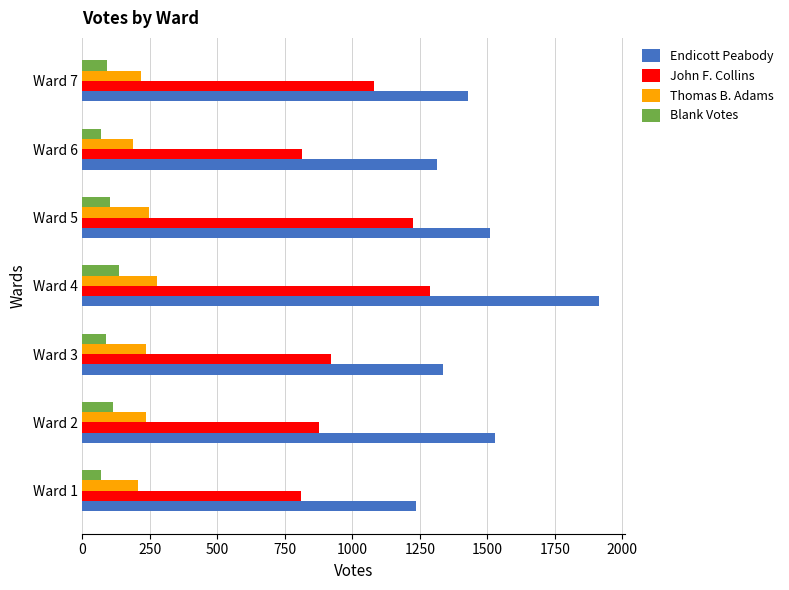

Which series has the largest range (max minus min)?

Endicott Peabody